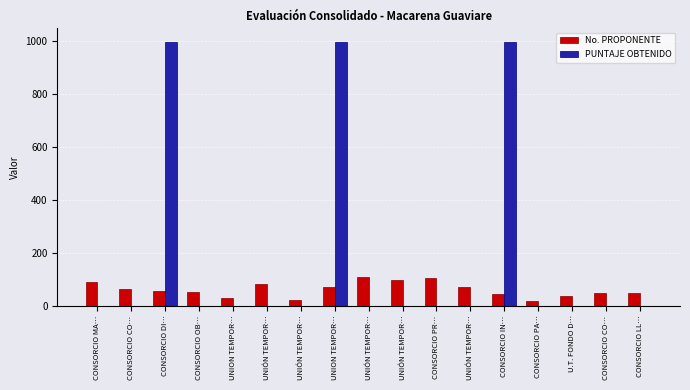

Is it true that PUNTAJE OBTENIDO equals 0 at CONSORCIO PR…?

True